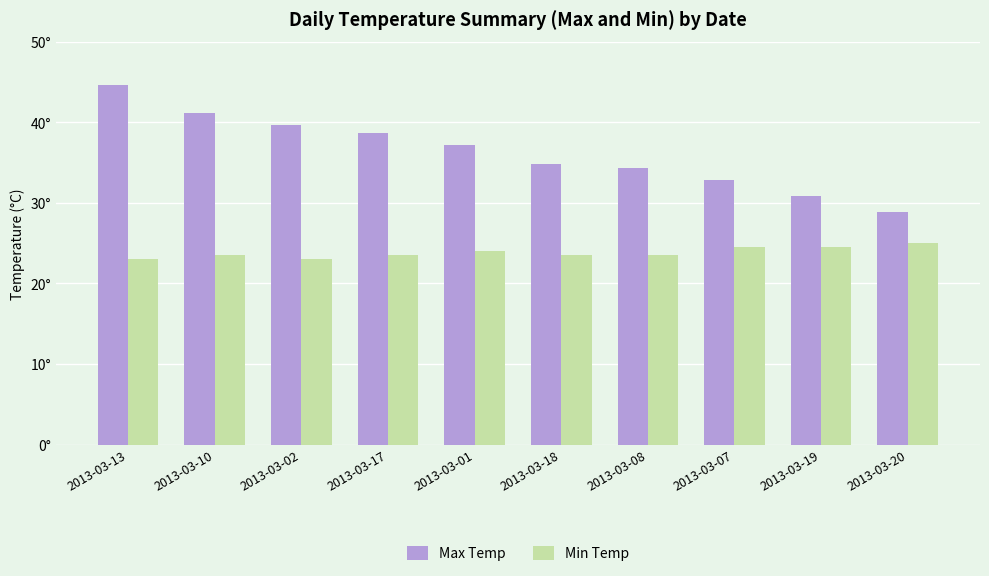

Are the bars grouped side by side (vs. stacked)?

Yes